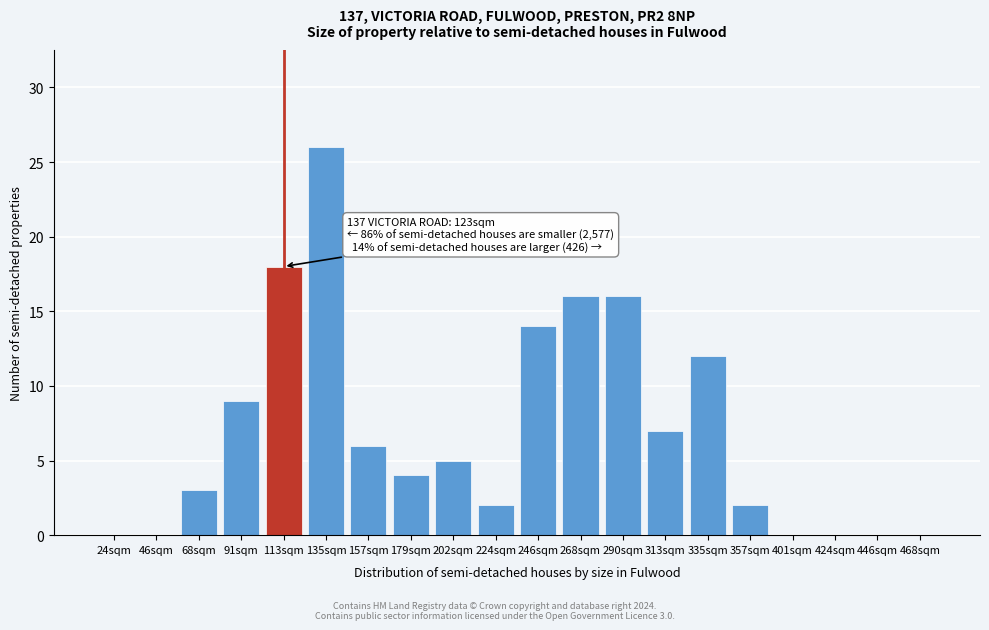

Reading left to right, transcribe all the data shown in this chart.

24sqm=0	46sqm=0	68sqm=3	91sqm=9	113sqm=18	135sqm=26	157sqm=6	179sqm=4	202sqm=5	224sqm=2	246sqm=14	268sqm=16	290sqm=16	313sqm=7	335sqm=12	357sqm=2	401sqm=0	424sqm=0	446sqm=0	468sqm=0